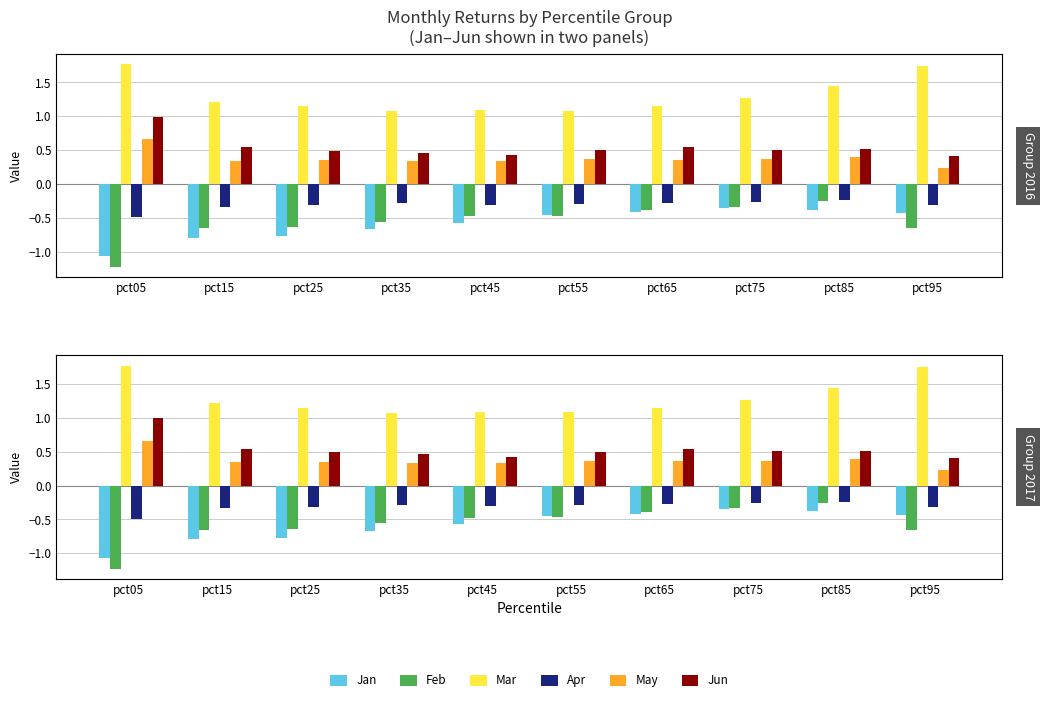

What is the value of the Mar bar at the 10th from the left?

1.8